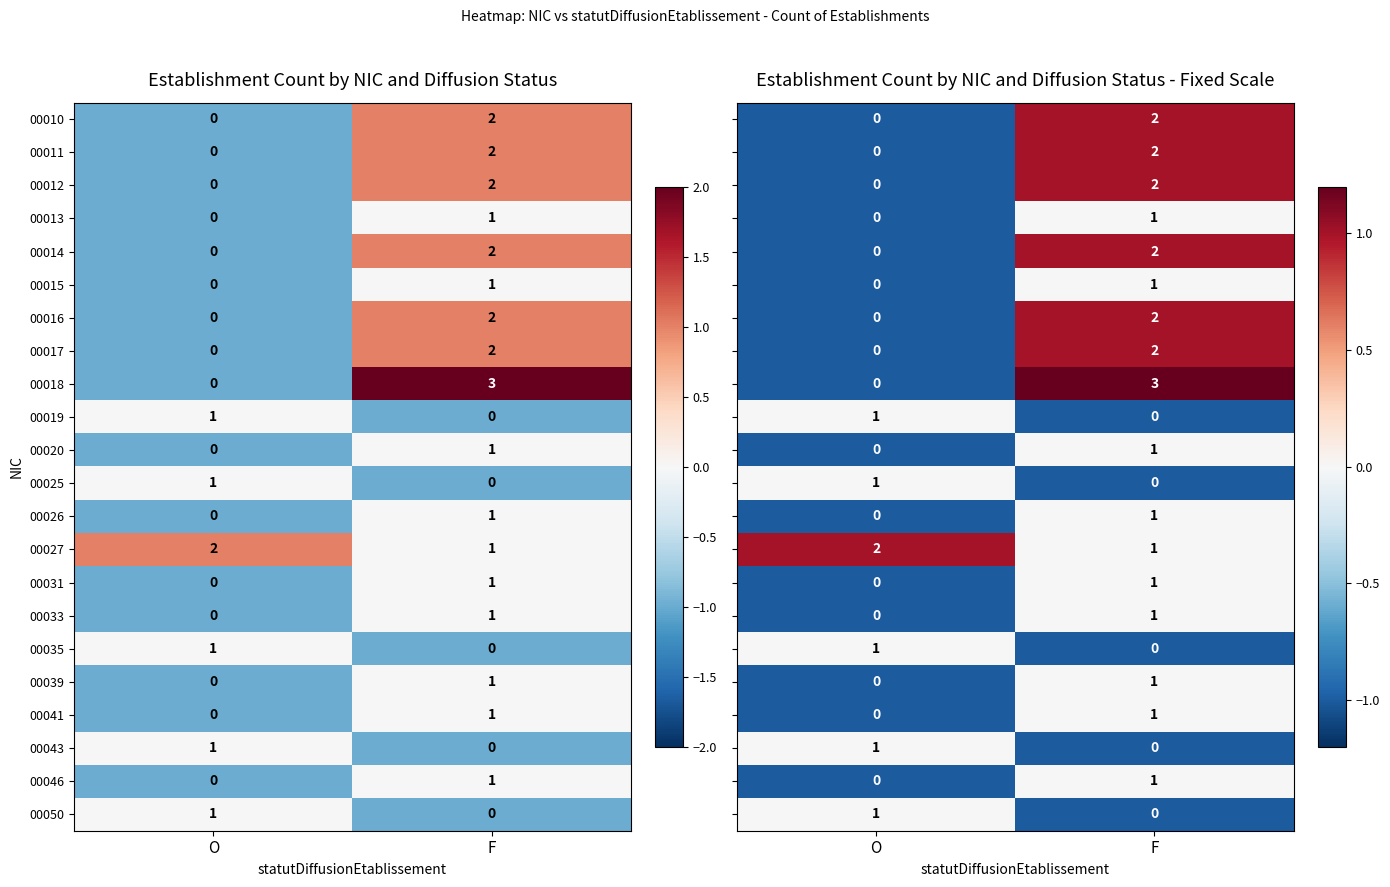

At which category does the chart reach its peak across all series?

F